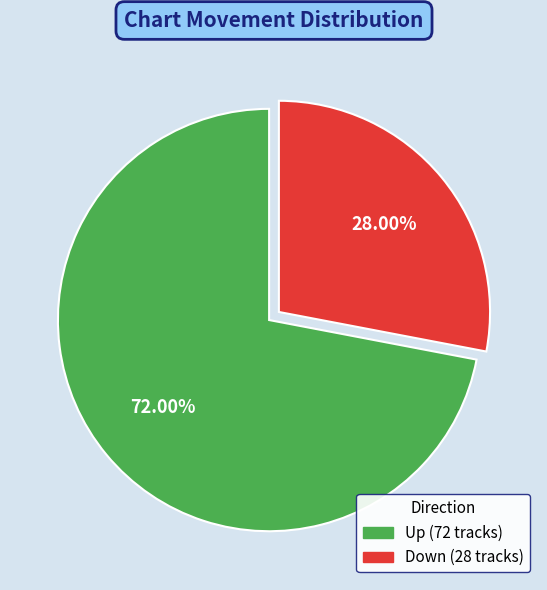

Is there a majority slice in this chart?

Yes